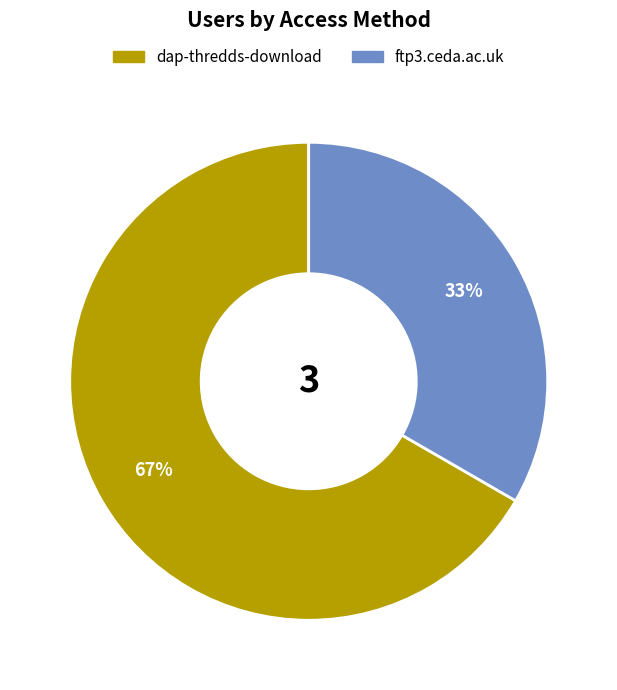

To the nearest percent, what percentage of the pie is dap-thredds-download?

67%